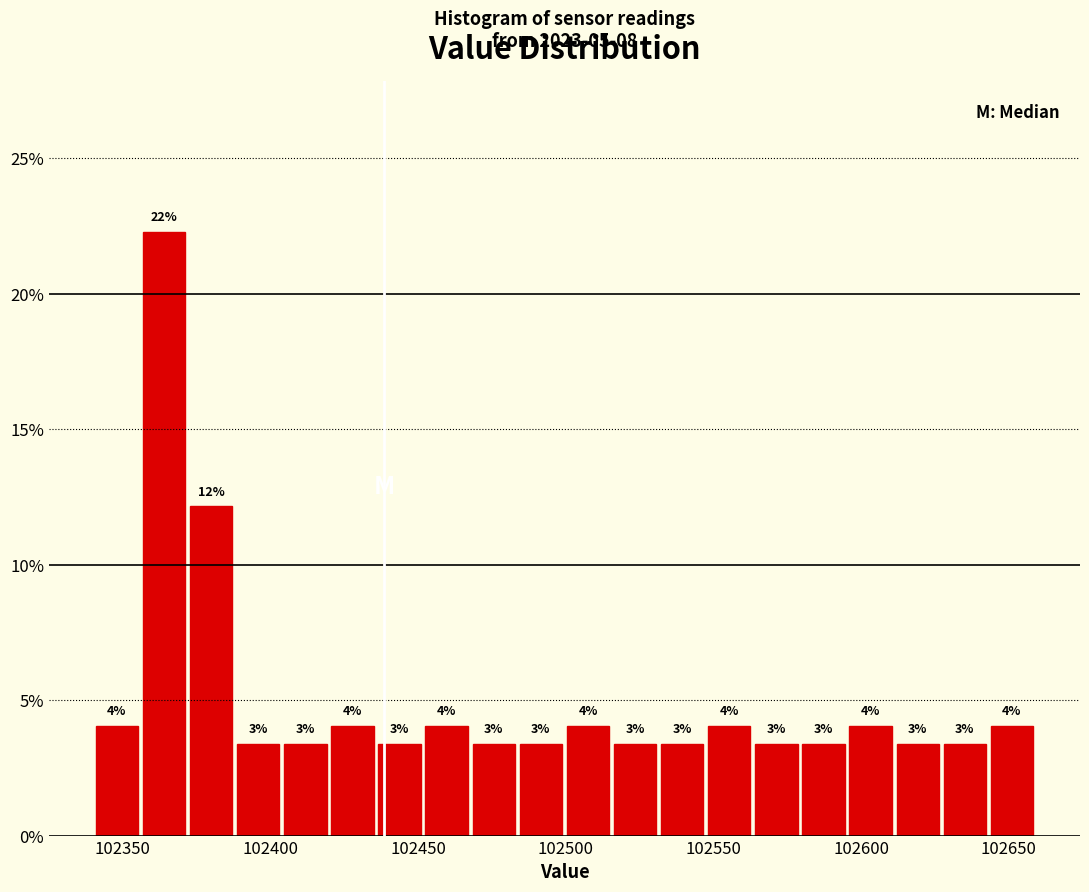

Read against the x-axis, roughly where is the centre of the tallest bar?

102365